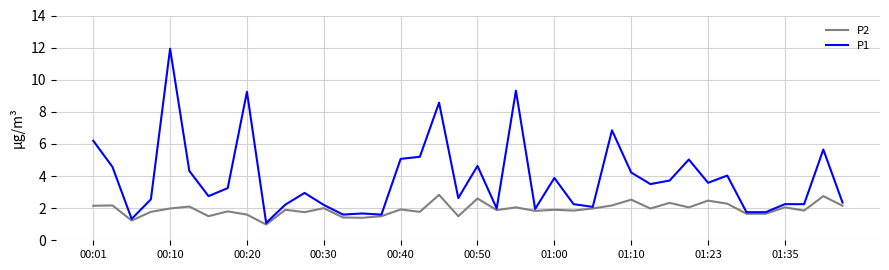

True or false: P1 has more than 2 points higher than both neighbors.

True